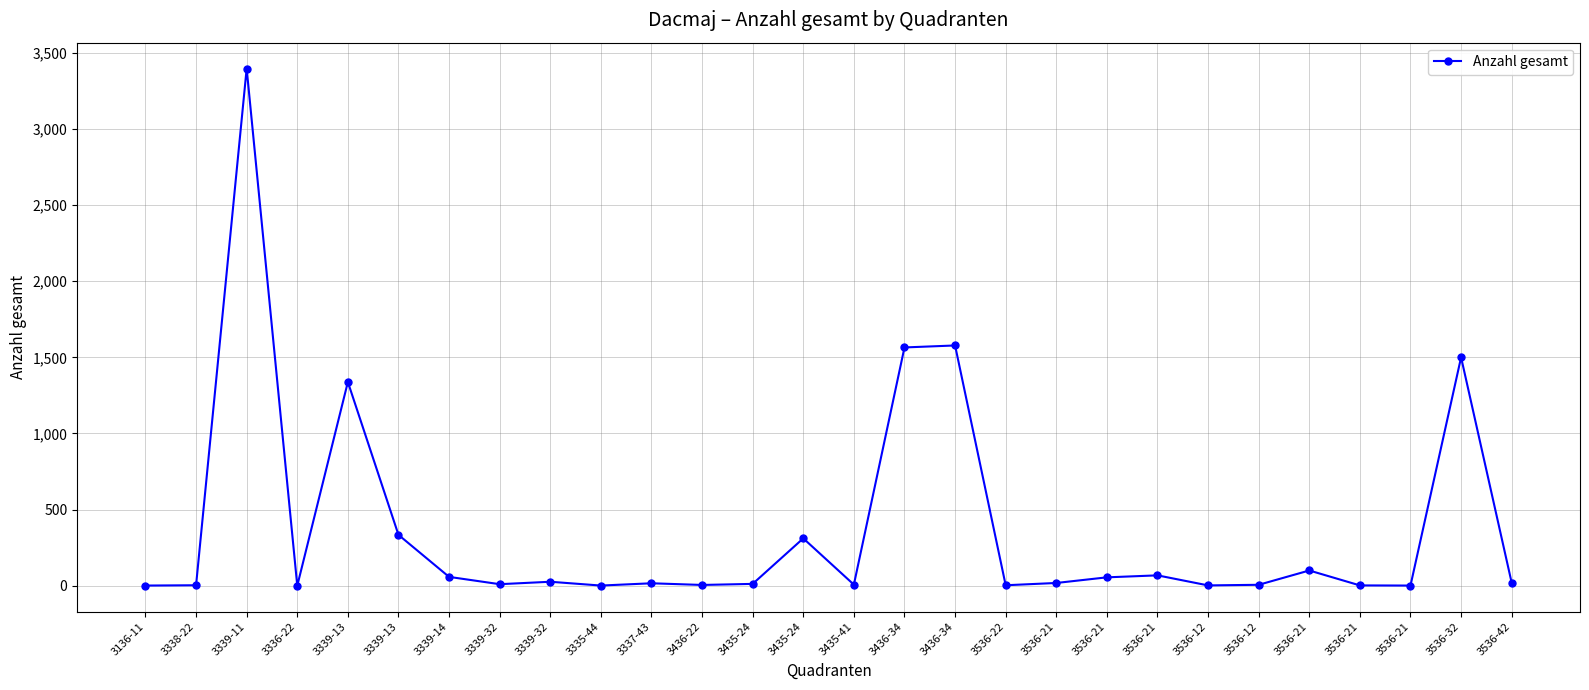

The chart shows a value of 1 at 3536-21. True or false?

True